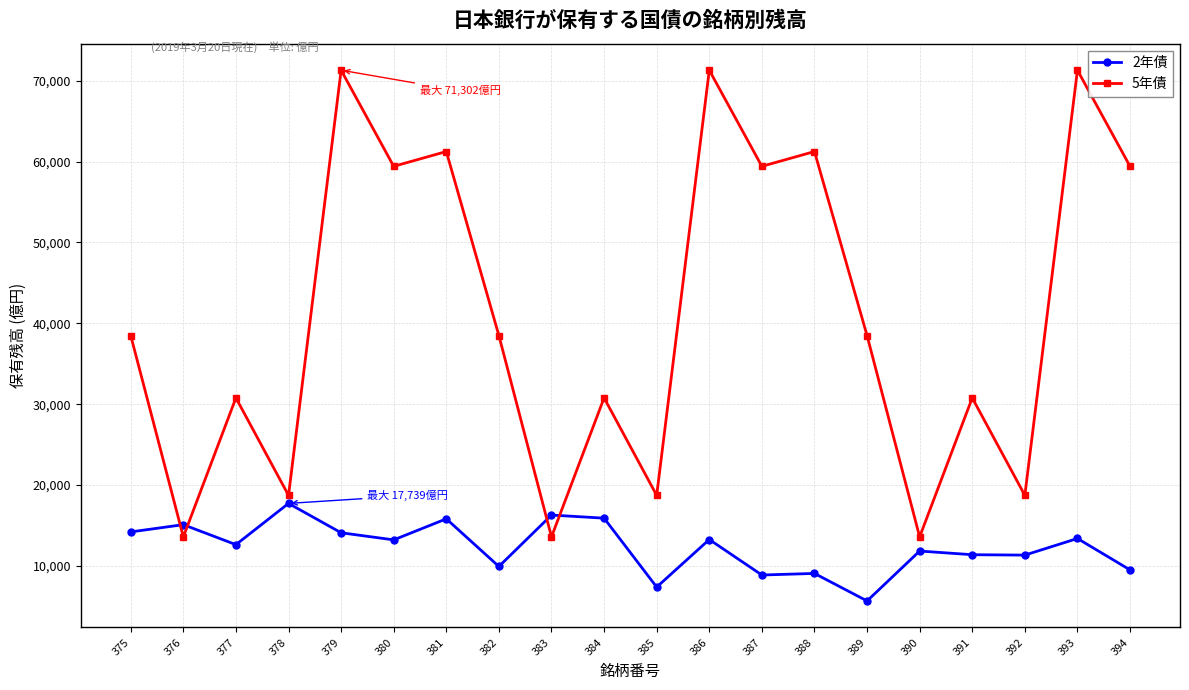

What are all the series names shown in the legend?

2年債, 5年債